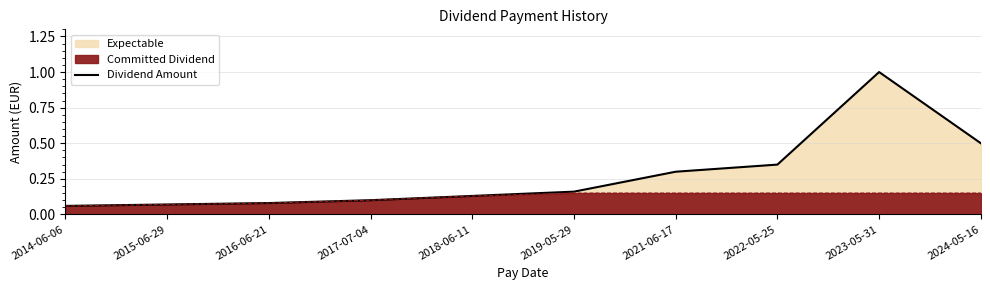

What position from the right is 2015-06-29?

9